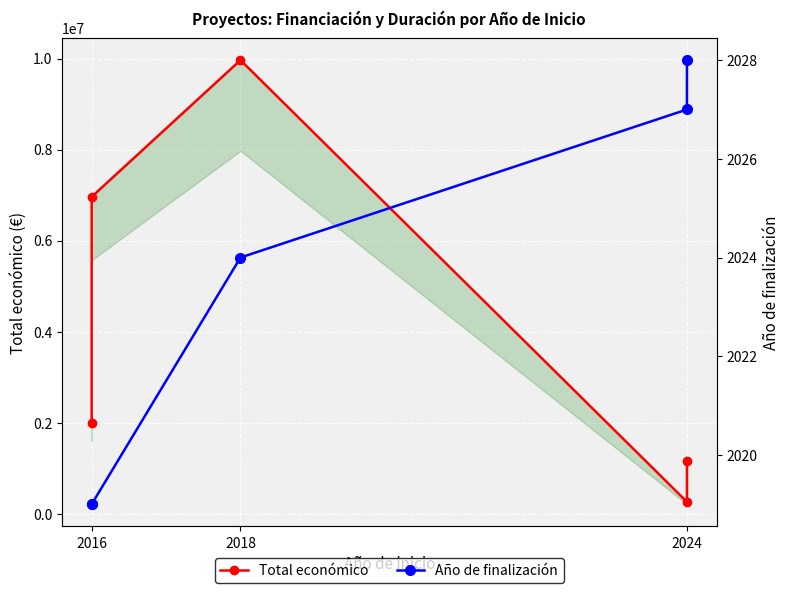

Is the value of Año de finalización at 2024 greater than the value of Total económico at 2018?

No